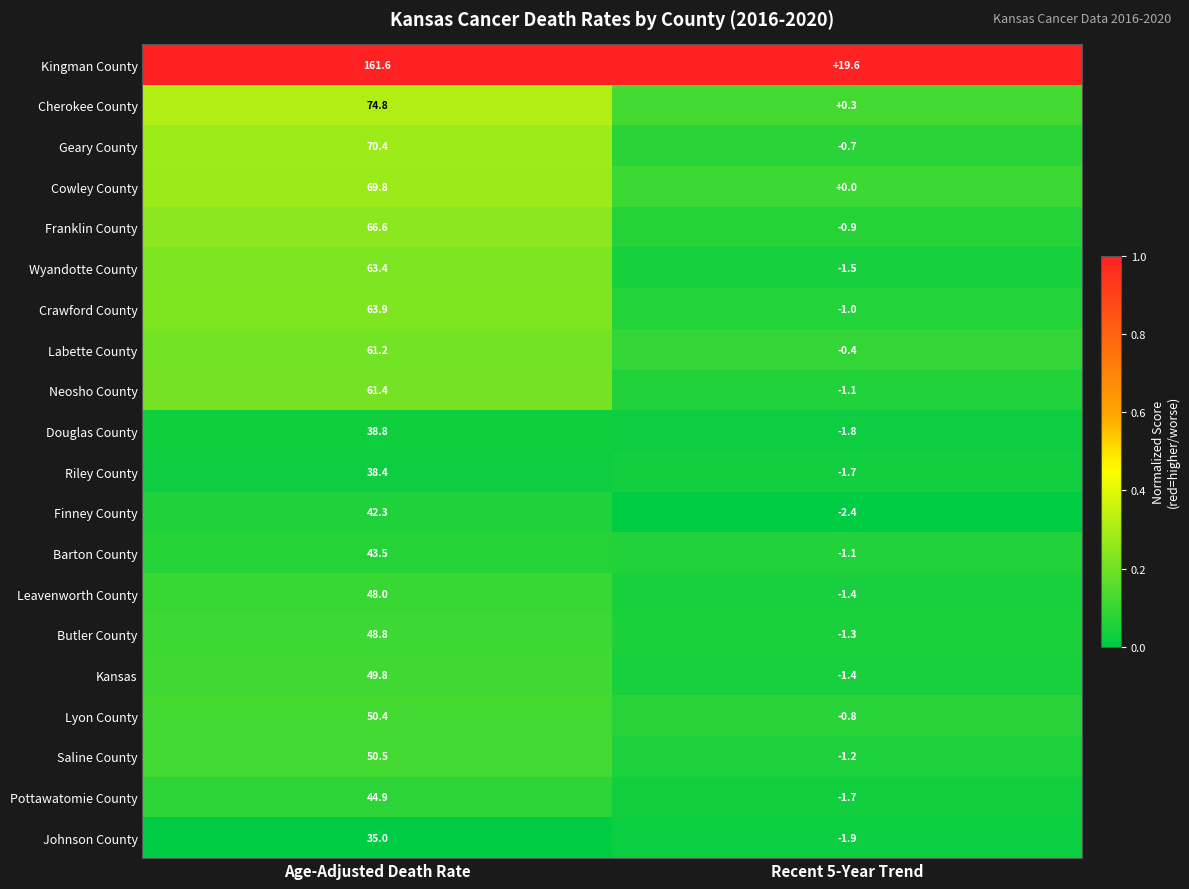

What is the difference between the highest and lowest values at Recent 5-Year Trend?

22.0